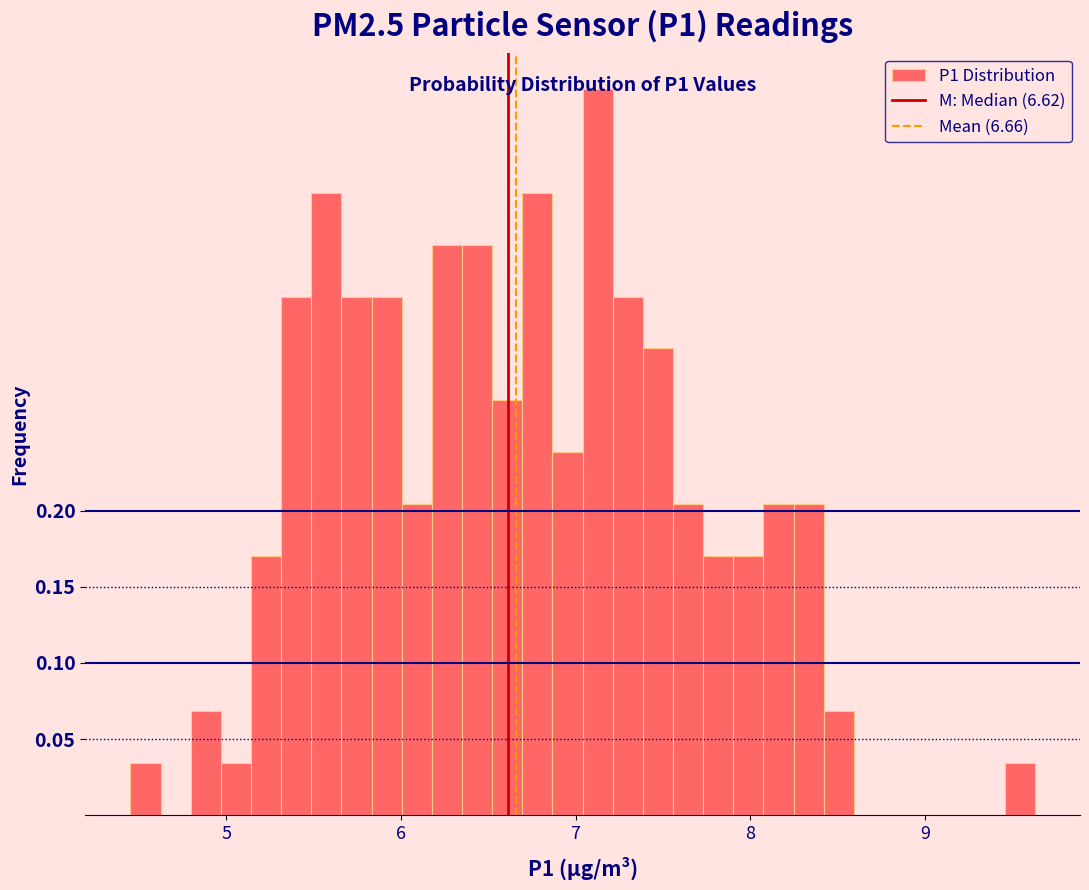

Around what value on the x-axis is the tallest bar? Give the approximate position of its centre, as read against the axis.

7.1